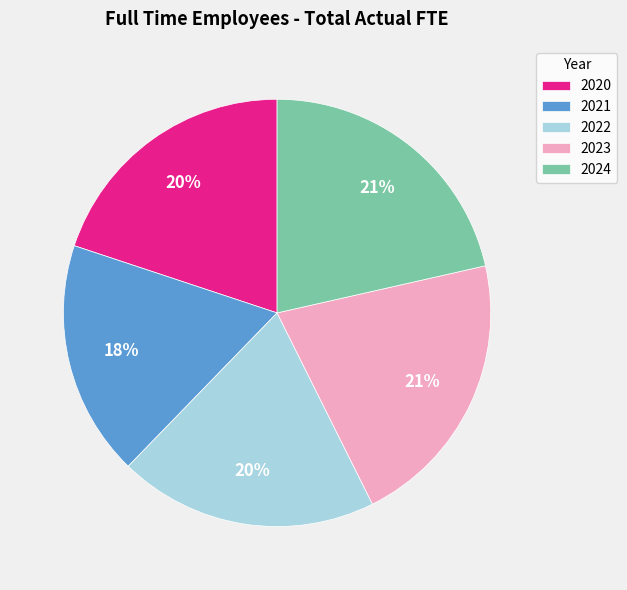

Which slice is the smallest?

2021